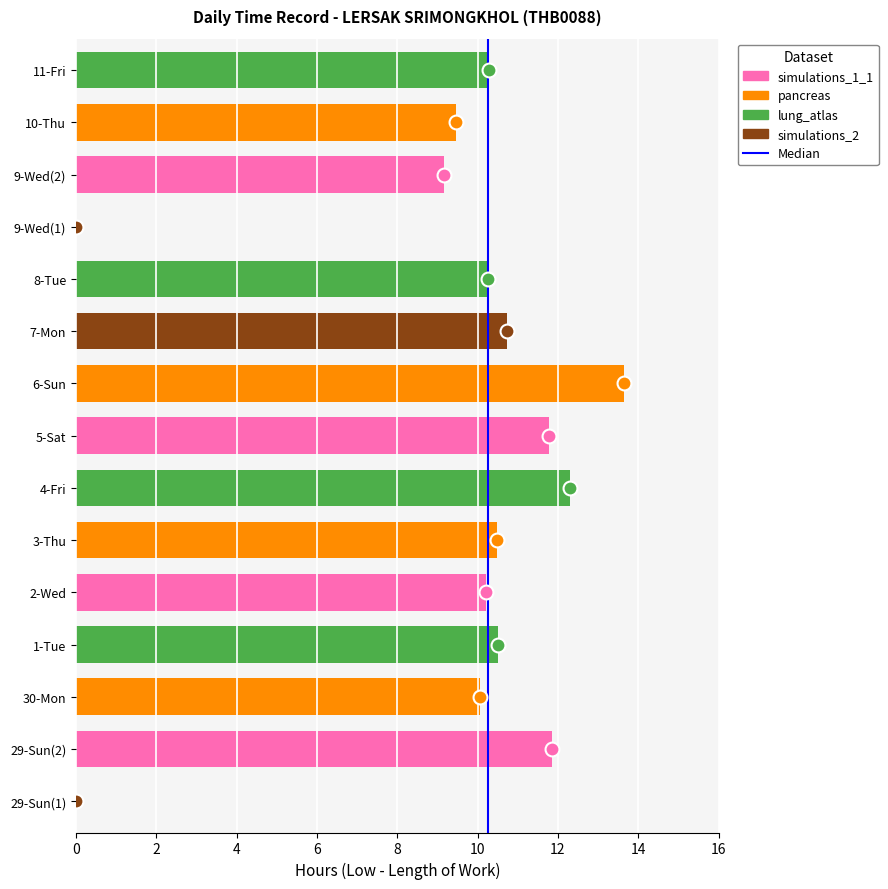

What is the average value?

9.4